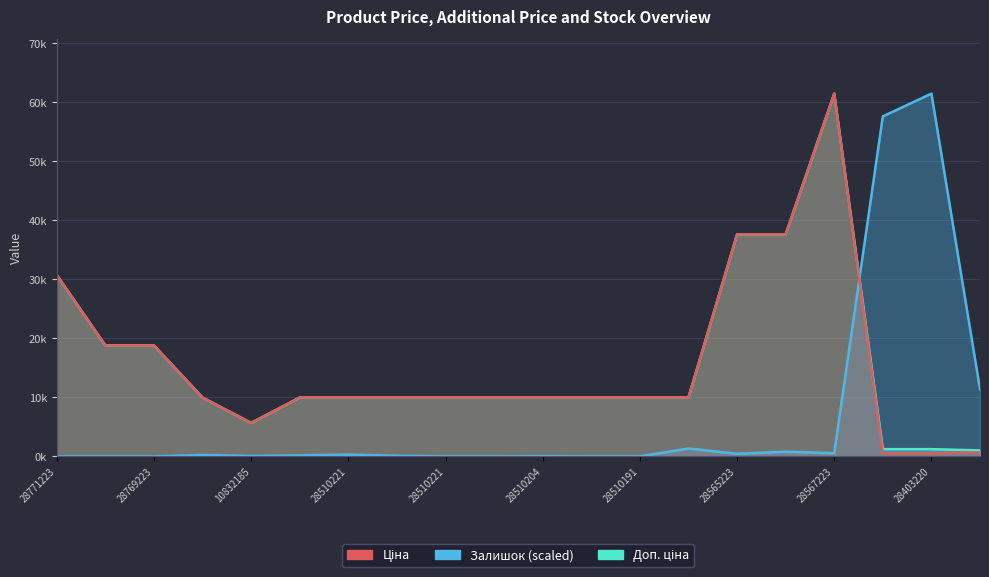

How many interior local peaks does the Ціна series have?

1